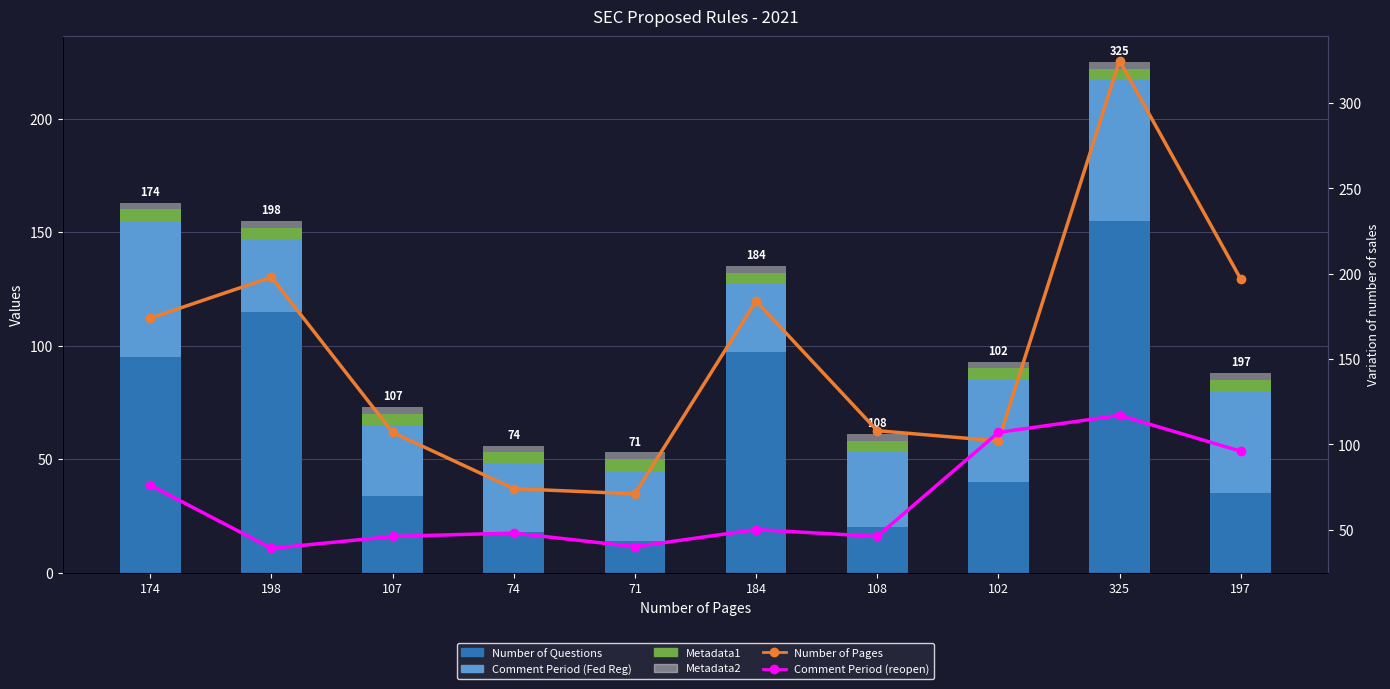

Reading left to right, what are all the values shown in this chart?

Number of Questions: 174=95	198=115	107=34	74=18	71=14	184=97	108=20	102=40	325=155	197=35
Comment Period (Fed Reg): 174=60	198=32	107=31	74=30	71=31	184=30	108=33	102=45	325=62	197=45
Metadata1: 174=5	198=5	107=5	74=5	71=5	184=5	108=5	102=5	325=5	197=5
Metadata2: 174=3	198=3	107=3	74=3	71=3	184=3	108=3	102=3	325=3	197=3
Number of Pages: 174=174	198=198	107=107	74=74	71=71	184=184	108=108	102=102	325=325	197=197
Comment Period (reopen): 174=76	198=39	107=46	74=48	71=40	184=50	108=46	102=107	325=117	197=96